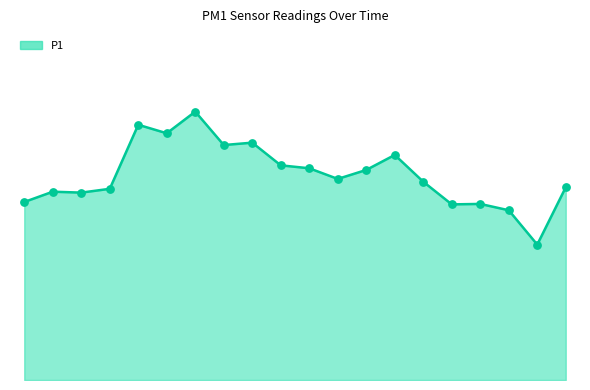

Is this an area chart (filled region under the line)?

Yes